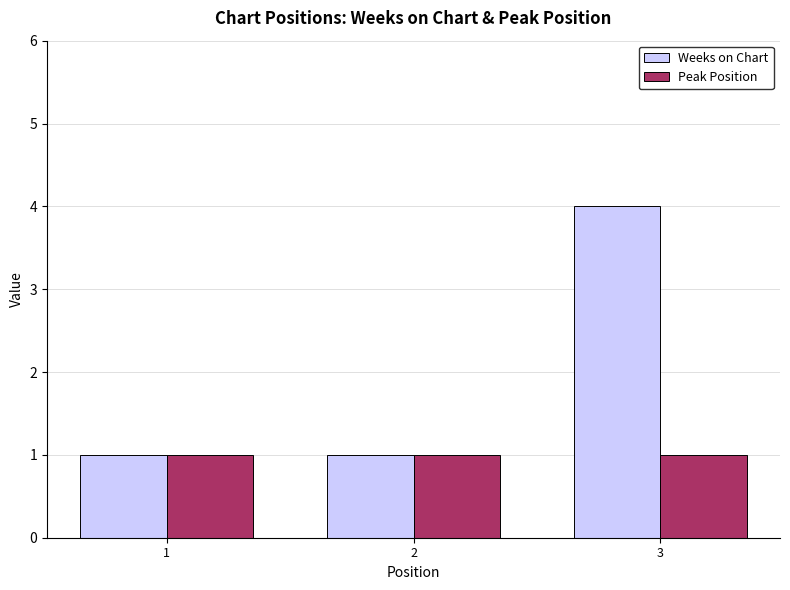

Is the value of Weeks on Chart at 3 greater than the value of Peak Position at 1?

Yes